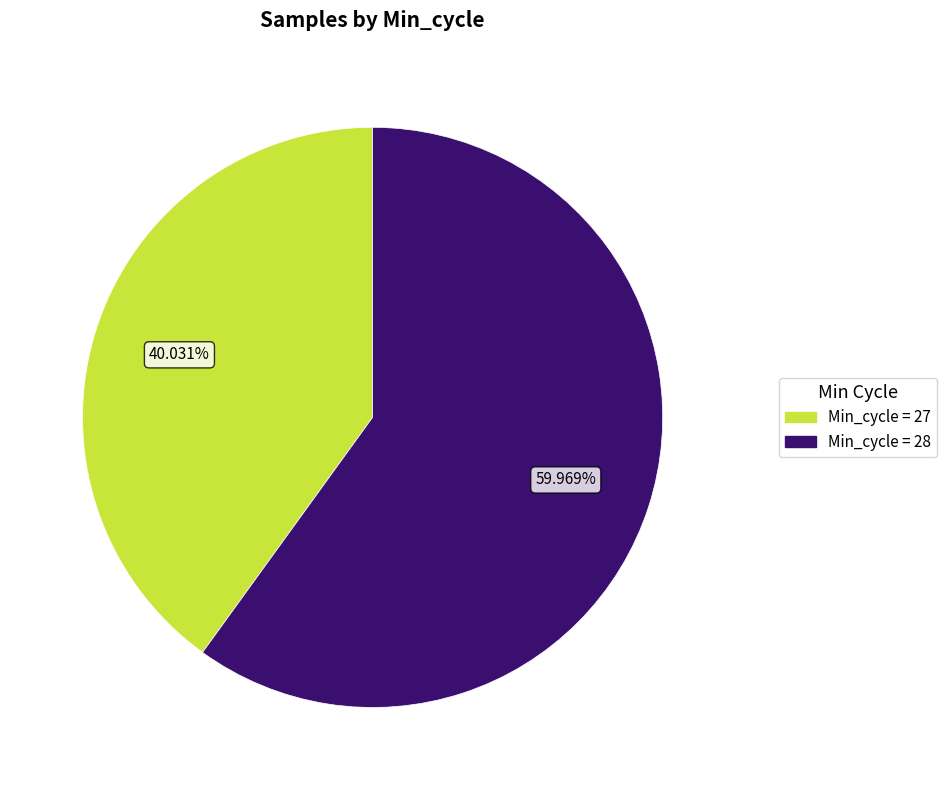

How many segments does this pie chart have?

2